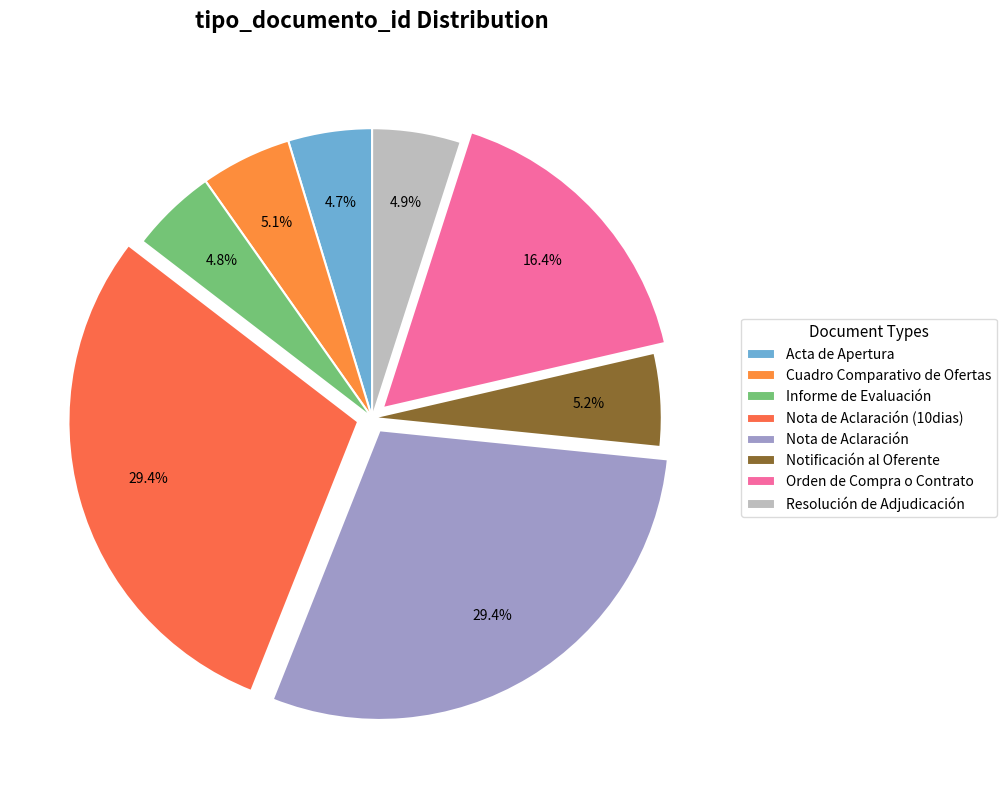

Which category has the biggest portion of the pie?

Nota de Aclaración (10dias)